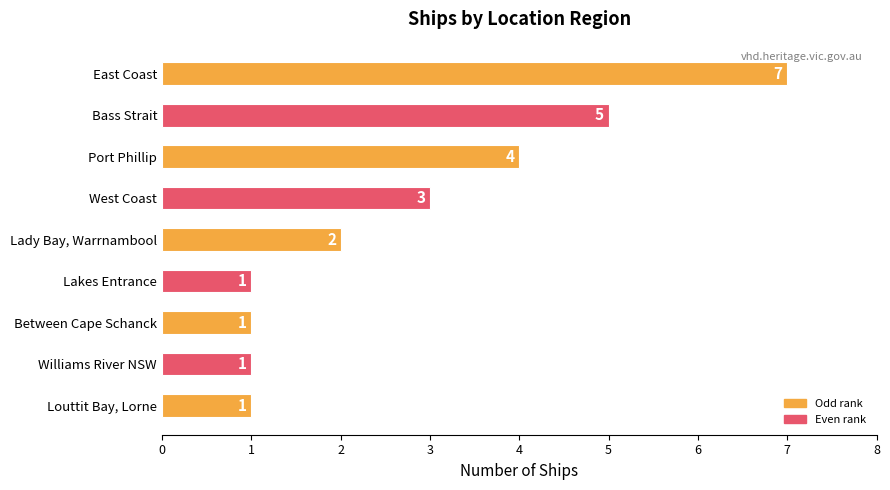

What is the maximum value shown in the chart?

7